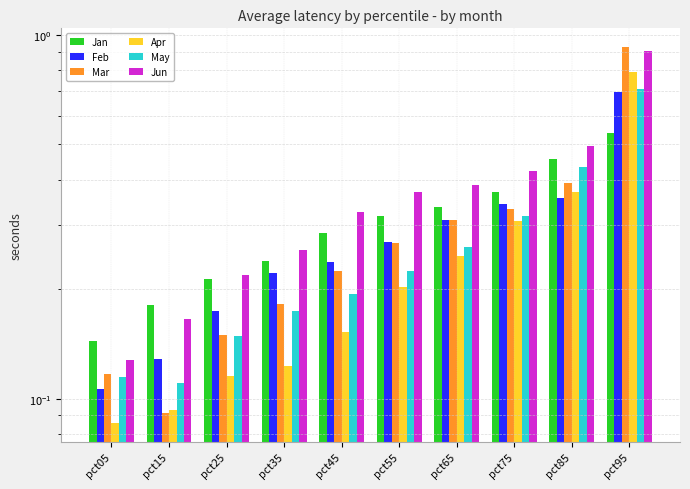

Where is Feb nearest to the value 0?

pct05